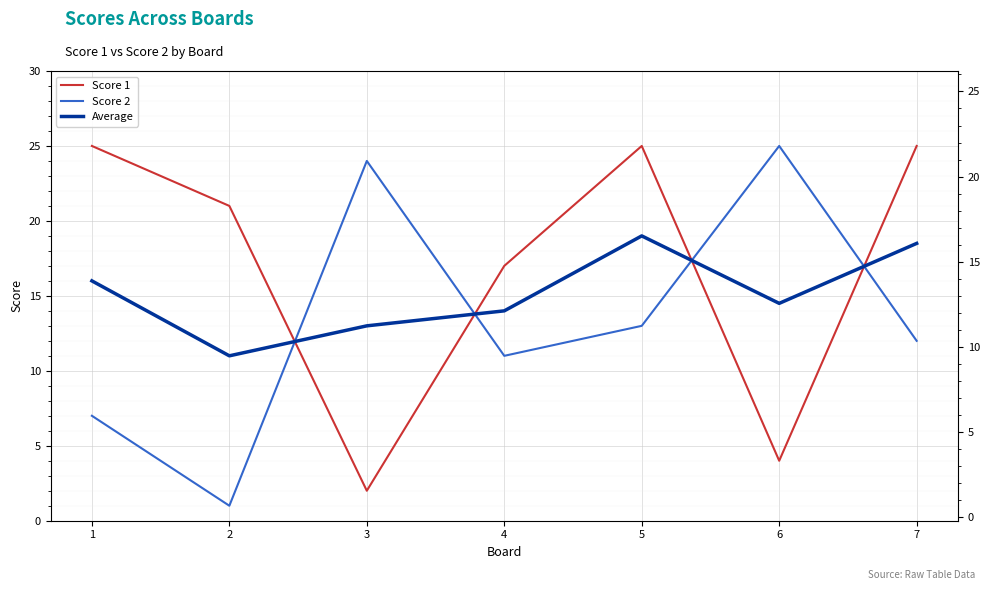

Reading left to right, list all the values displayed in this chart.

Score 1: 1=25.0	2=21.0	3=2.0	4=17.0	5=25.0	6=4.0	7=25.0
Score 2: 1=7.0	2=1.0	3=24.0	4=11.0	5=13.0	6=25.0	7=12.0
Average: 1=16.0	2=11.0	3=13.0	4=14.0	5=19.0	6=14.5	7=18.5